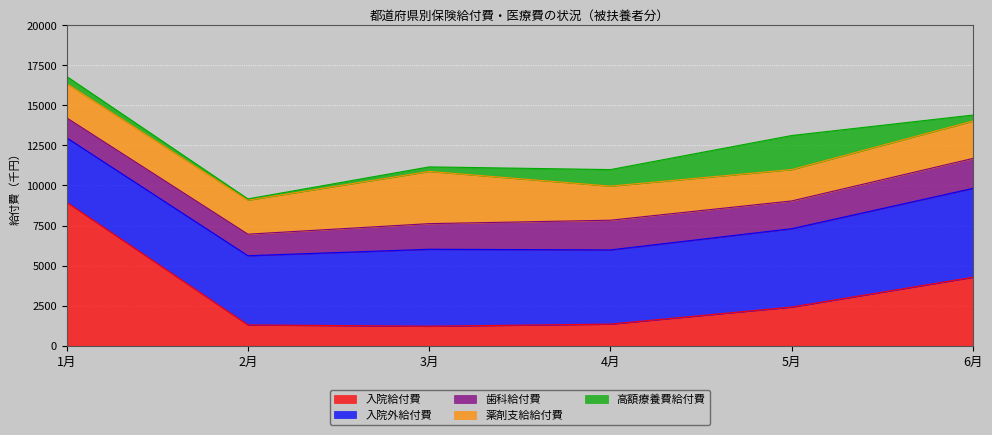

How many interior local peaks does the 薬剤支給給付費 series have?

1